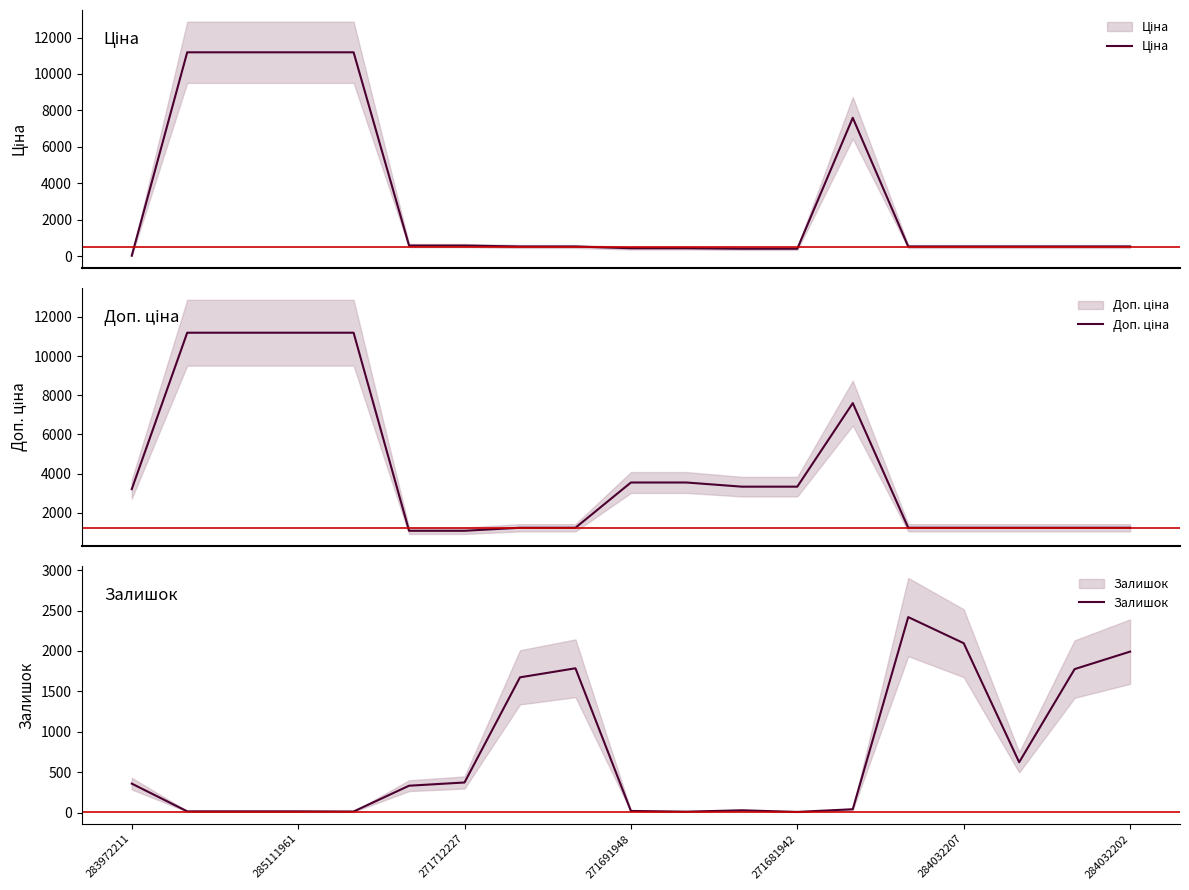

Rank the series at 284032207 from lowest to highest value.

Ціна, Доп. ціна, Залишок